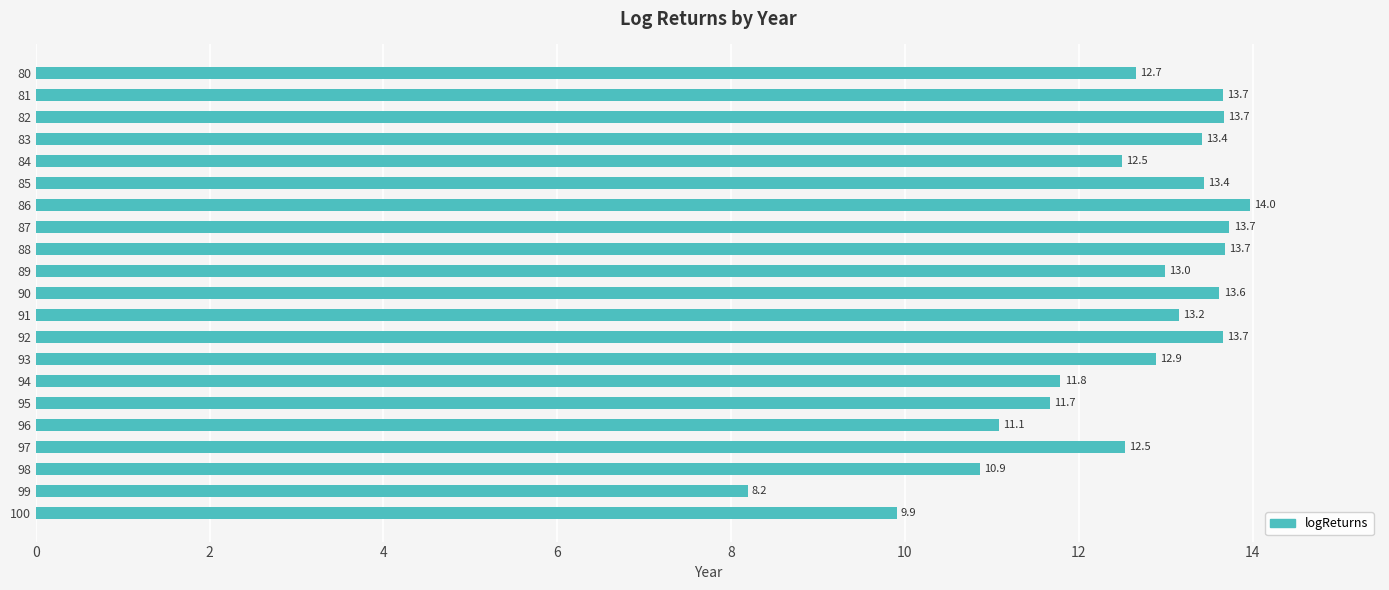

What is the value of the 15th bar from the top?

11.8